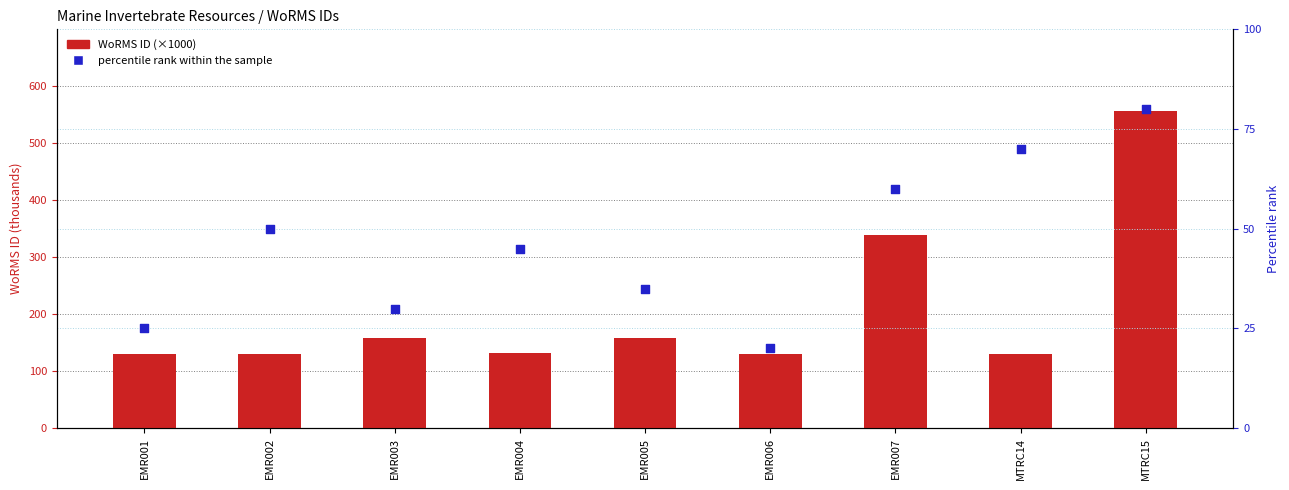

At which category is the sum across all series the highest?

MTRC15